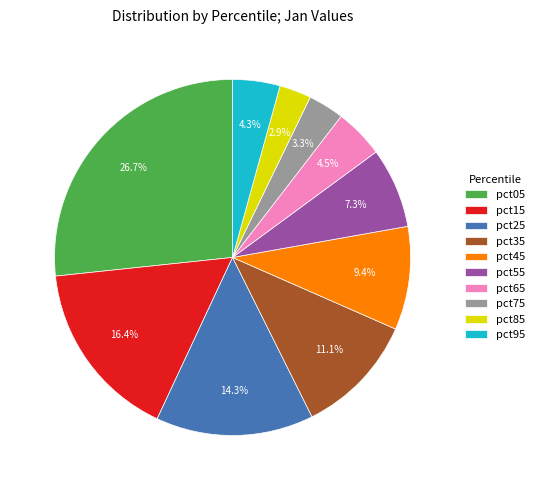

Between pct25 and pct15, which is larger?

pct15